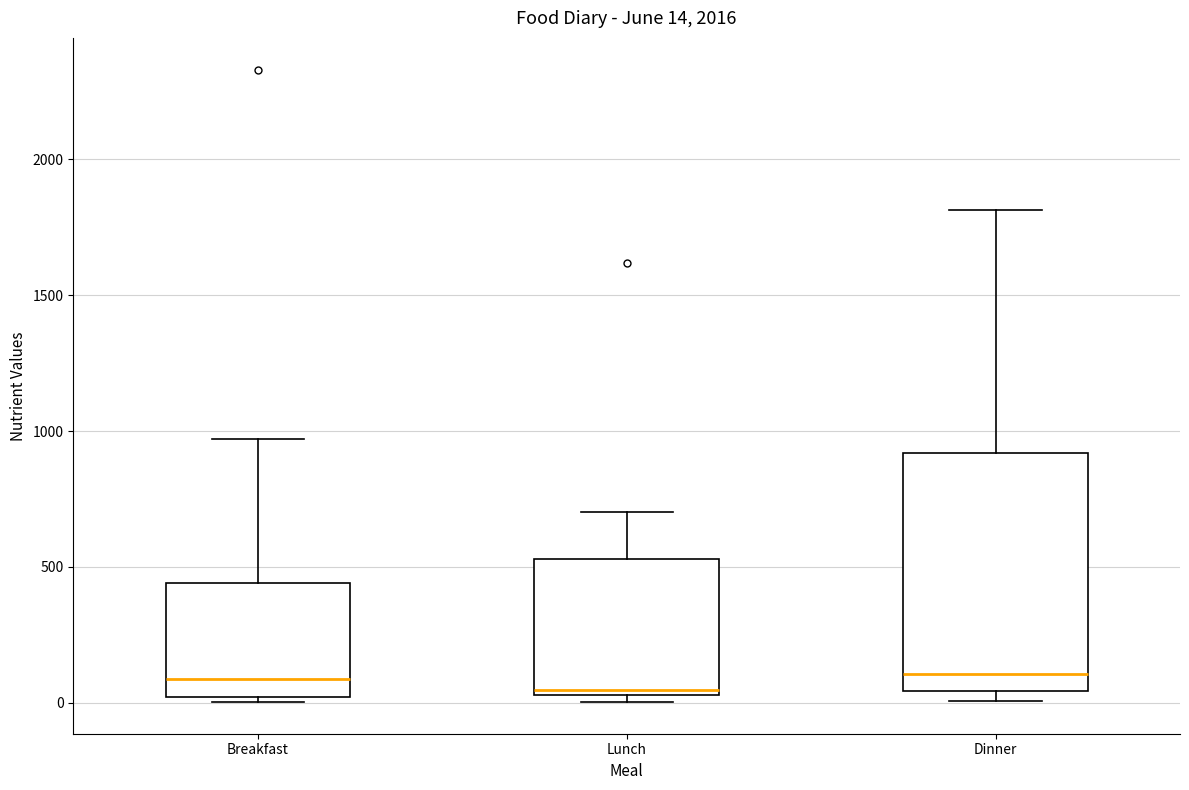

Which box is the tallest, from its lower edge to its upper edge?

Dinner